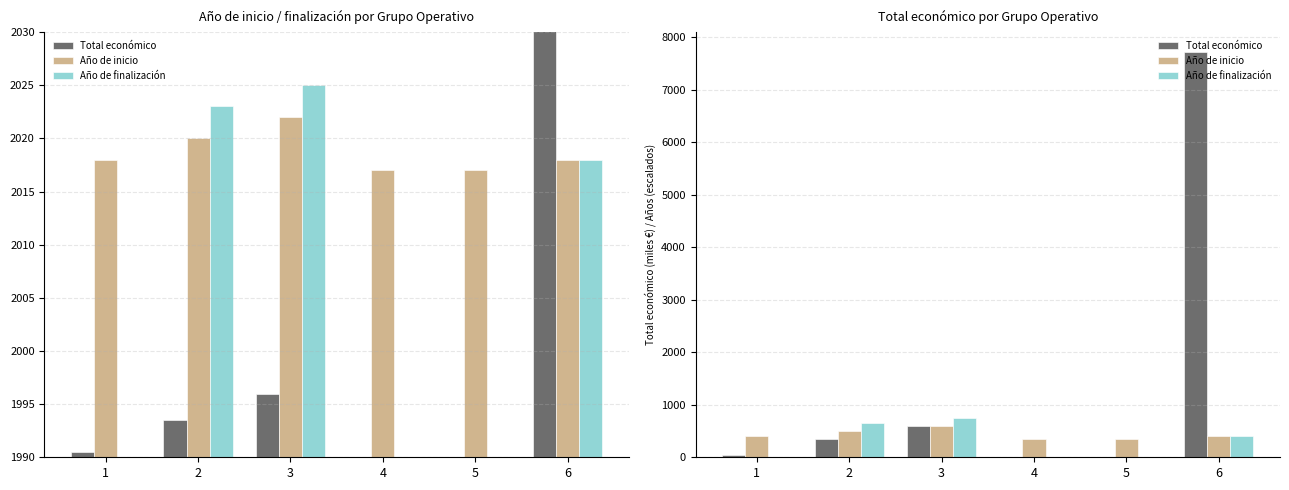

What is the difference between the maximum and minimum values in the Año de inicio series?

250.0